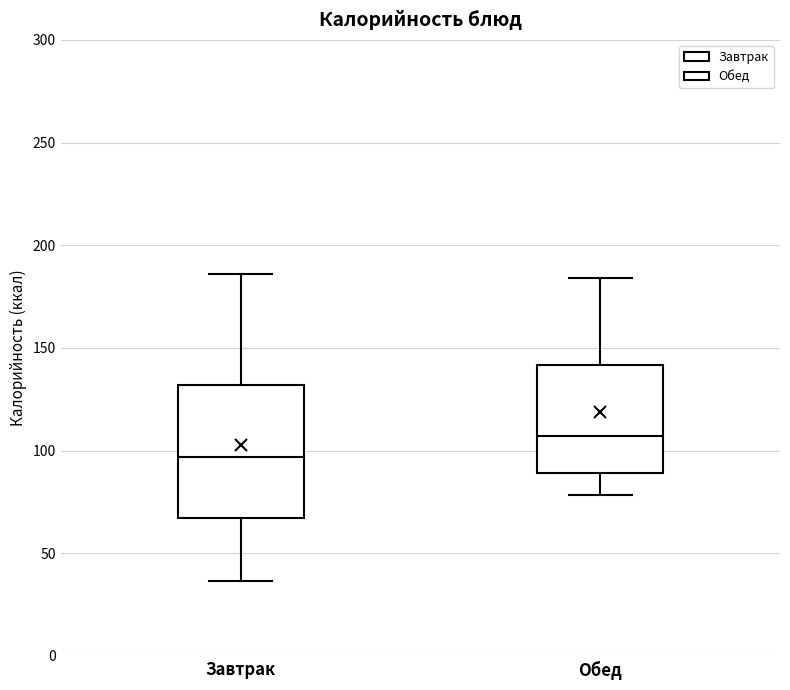

Reading left to right, transcribe this box plot: for each box, give where its median line is, the range the box spans, and where its two whiskers end, as read against the y-axis. The values are not printed on the chart, so give them approximately, as read against the axis.

Завтрак: median 95, box 65 to 130, whiskers 35 to 185
Обед: median 105, box 90 to 140, whiskers 80 to 185